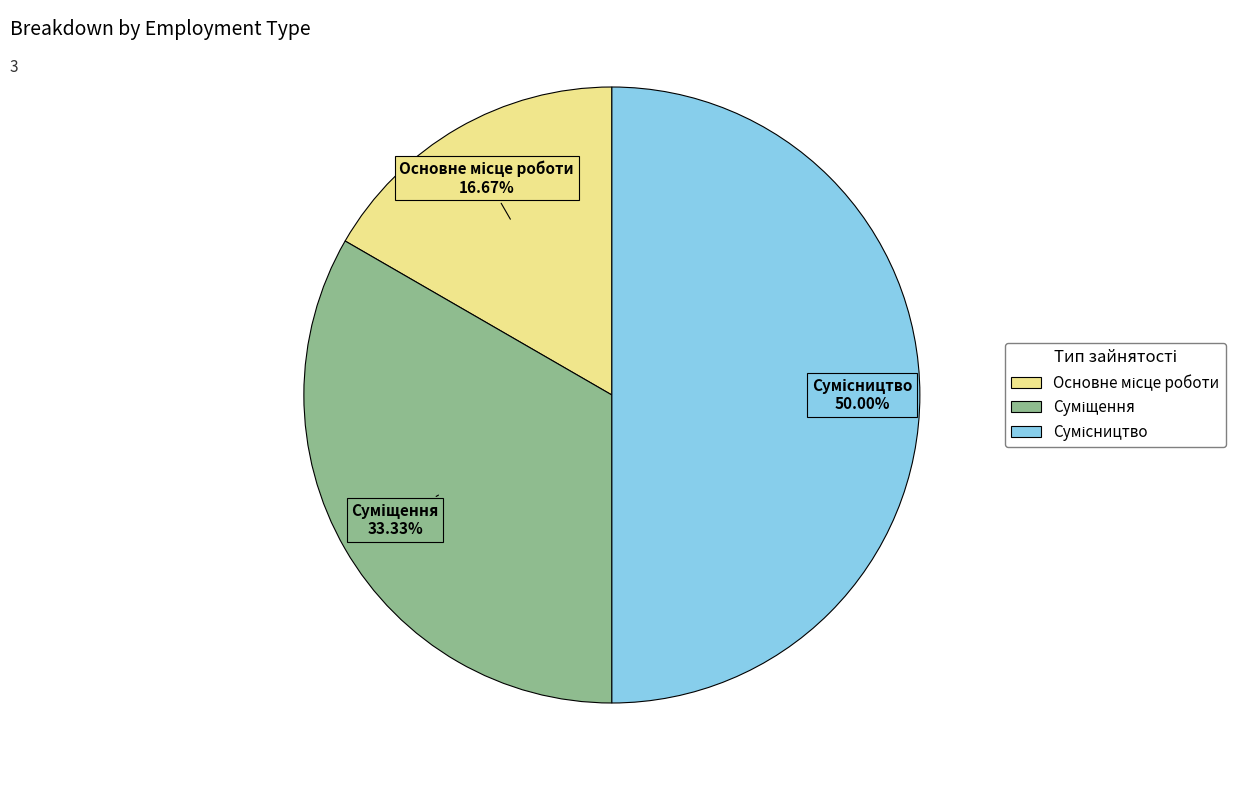

The Основне місце роботи slice represents 10% of the pie. True or false?

False